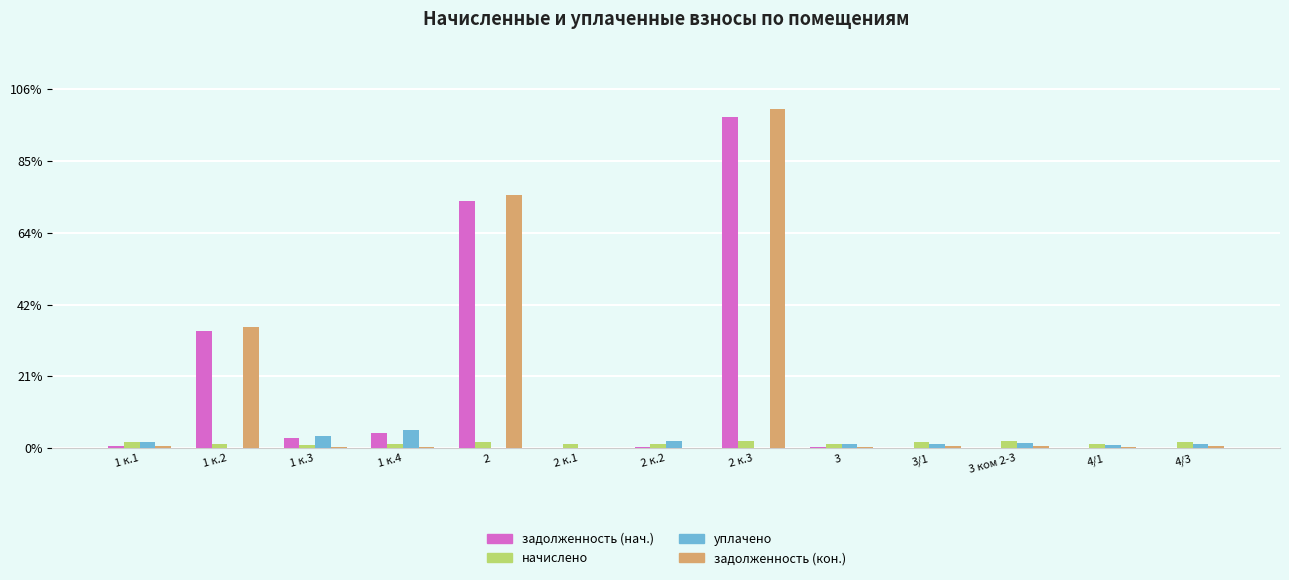

Reading right to left, what are all the values shown in this chart?

задолженность (нач.): 4/3=21.8	4/1=13.3	3 ком 2-3=23.7	3/1=19.1	3=92.6	2 к.3=23054.9	2 к.2=95.6	2 к.1=0.0	2=17208.9	1 к.4=1078.5	1 к.3=717.2	1 к.2=8127.8	1 к.1=131.2
начислено: 4/3=466.3	4/1=284.7	3 ком 2-3=505.5	3/1=407.4	3=306.8	2 к.3=527.6	2 к.2=316.6	2 к.1=277.3	2=427.0	1 к.4=314.1	1 к.3=230.7	1 к.2=314.1	1 к.1=434.4
уплачено: 4/3=332.6	4/1=203.1	3 ком 2-3=360.7	3/1=290.6	3=297.1	2 к.3=0.0	2 к.2=473.5	2 к.1=0.0	2=0.0	1 к.4=1252.8	1 к.3=850.3	1 к.2=0.0	1 к.1=420.7
задолженность (кон.): 4/3=155.4	4/1=94.9	3 ком 2-3=168.5	3/1=135.8	3=102.2	2 к.3=23582.5	2 к.2=0.0	2 к.1=0.0	2=17635.9	1 к.4=104.7	1 к.3=76.9	1 к.2=8441.9	1 к.1=144.8